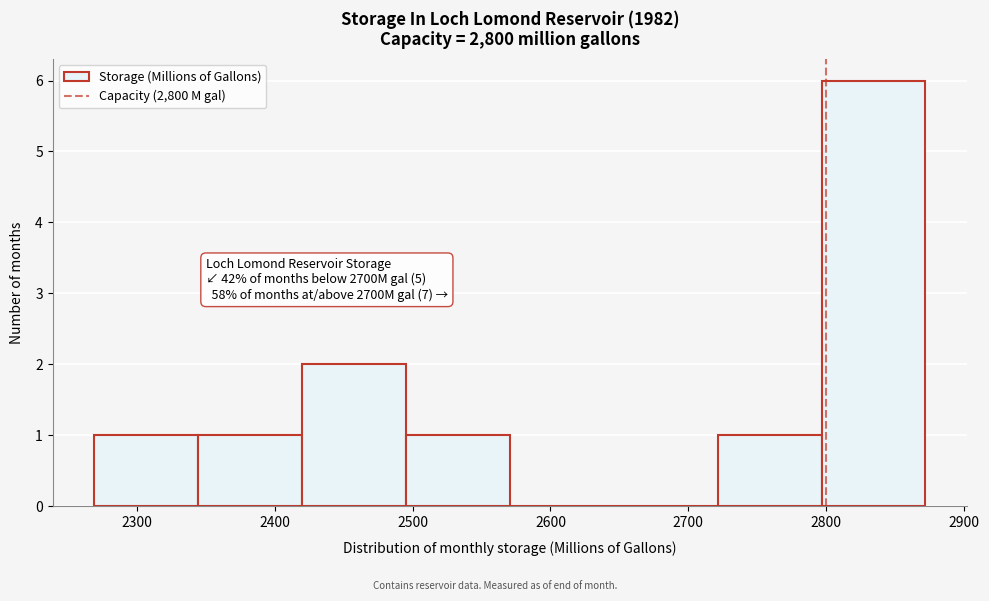

Which range on the x-axis has the tallest bar?

2800 to 2870